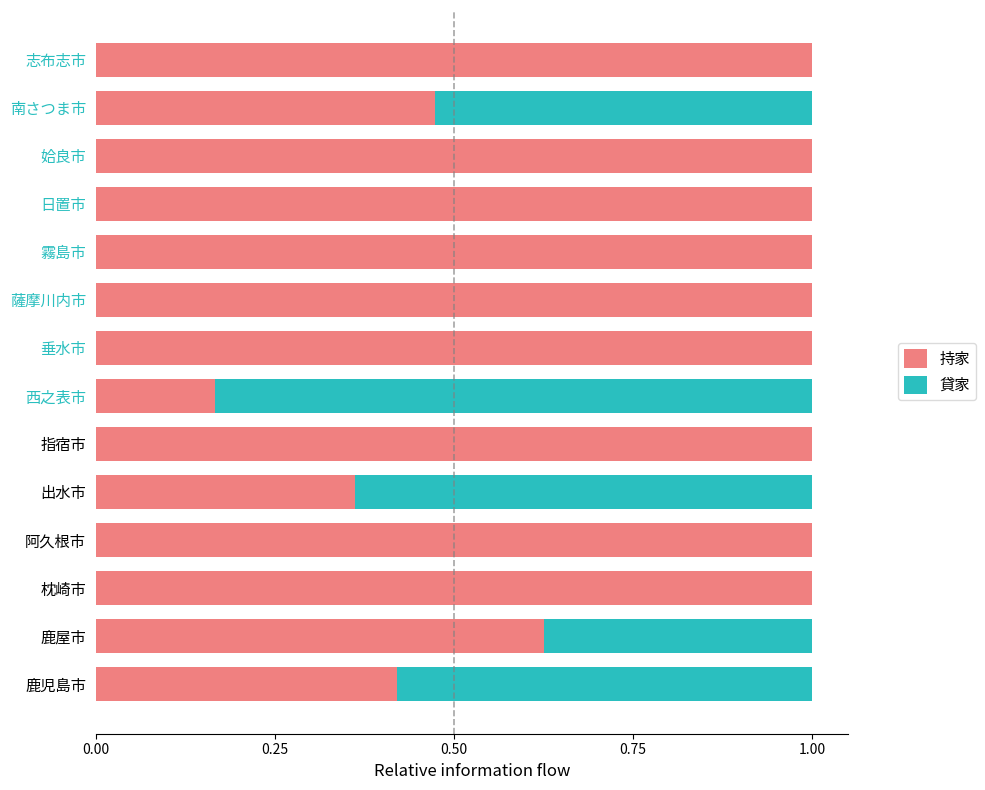

What is the total value across all series at 姶良市?

1.0